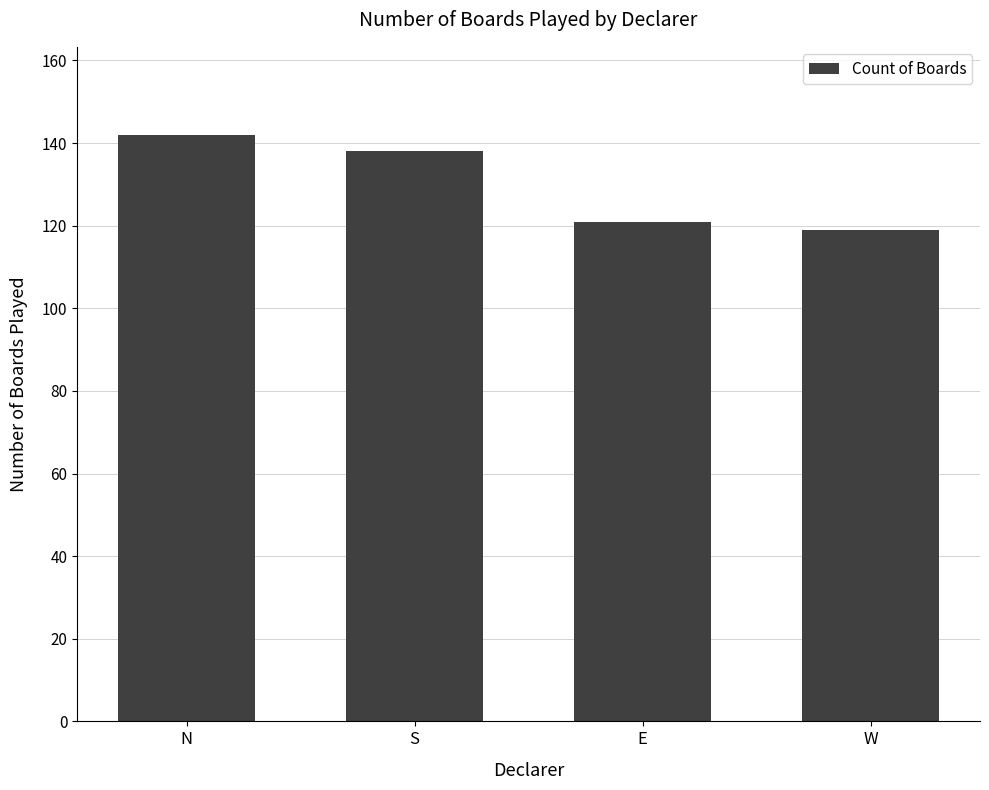

The value at E is 121. True or false?

True